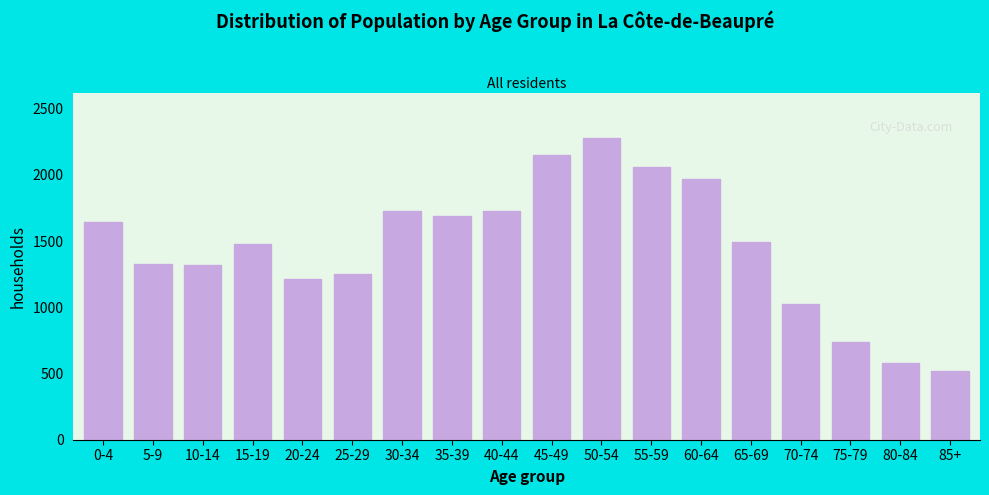

What is the difference between the second highest and minimum values?

1630